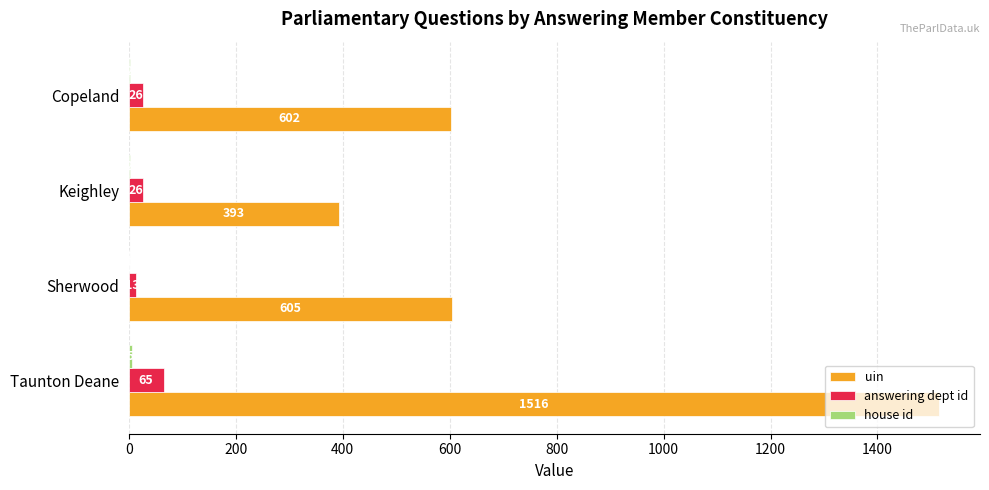

What is the approximate value of answering dept id at Taunton Deane?

65